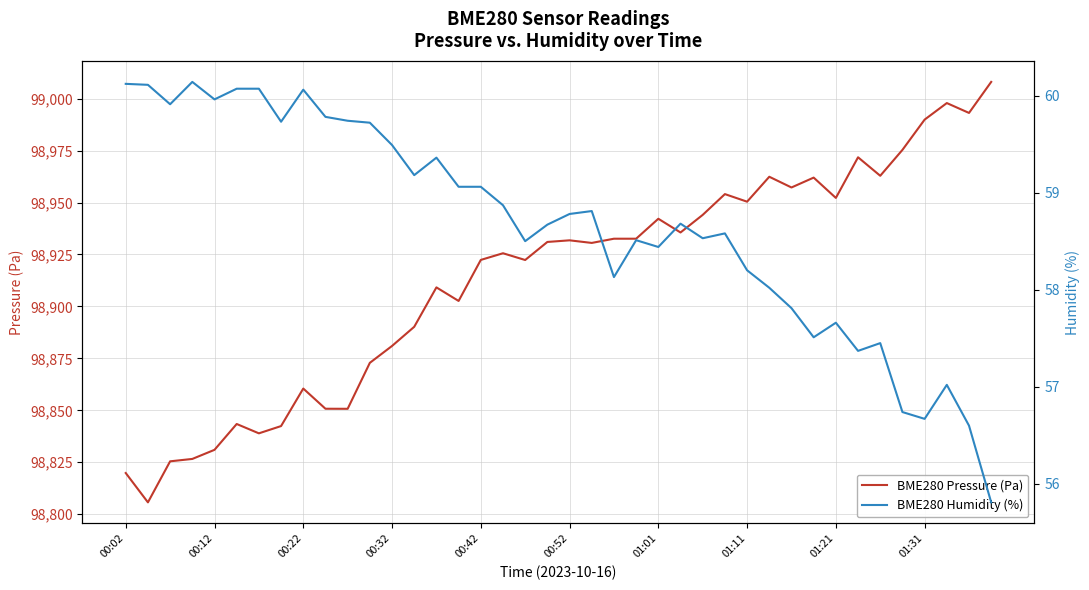

How many data points in BME280 Pressure (Pa) are above 98931?

20